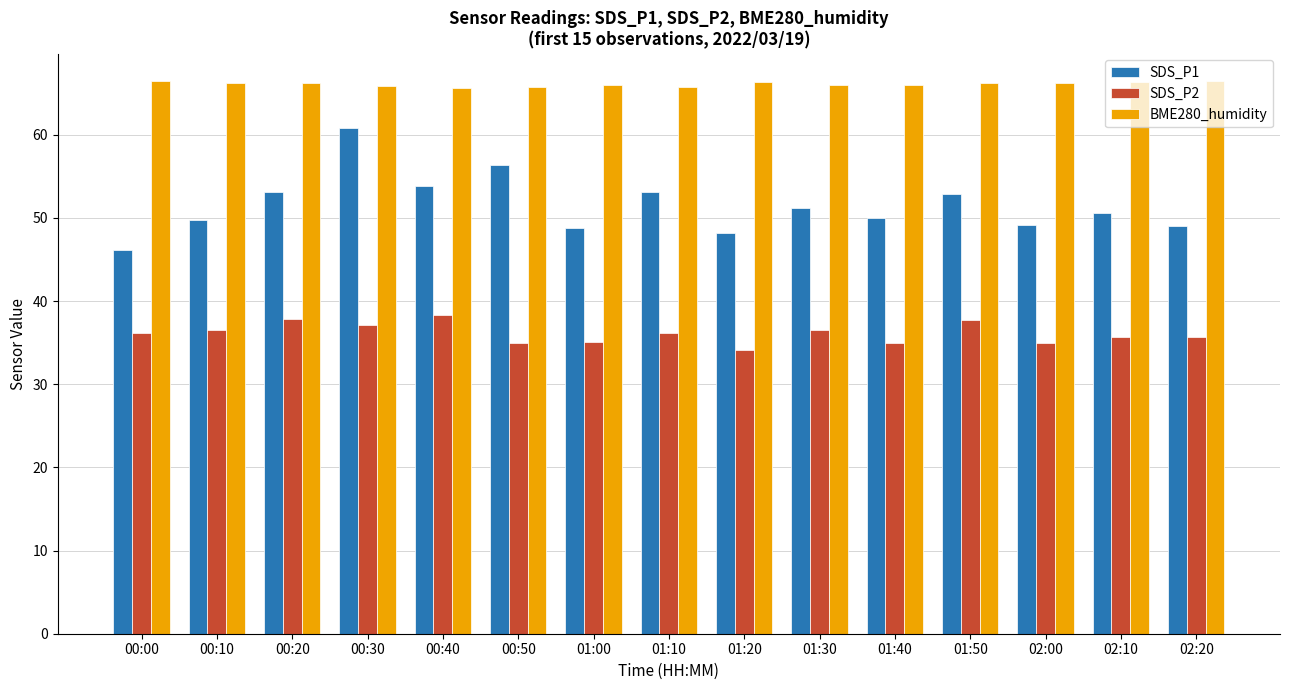

Which series has the largest total across all categories?

BME280_humidity